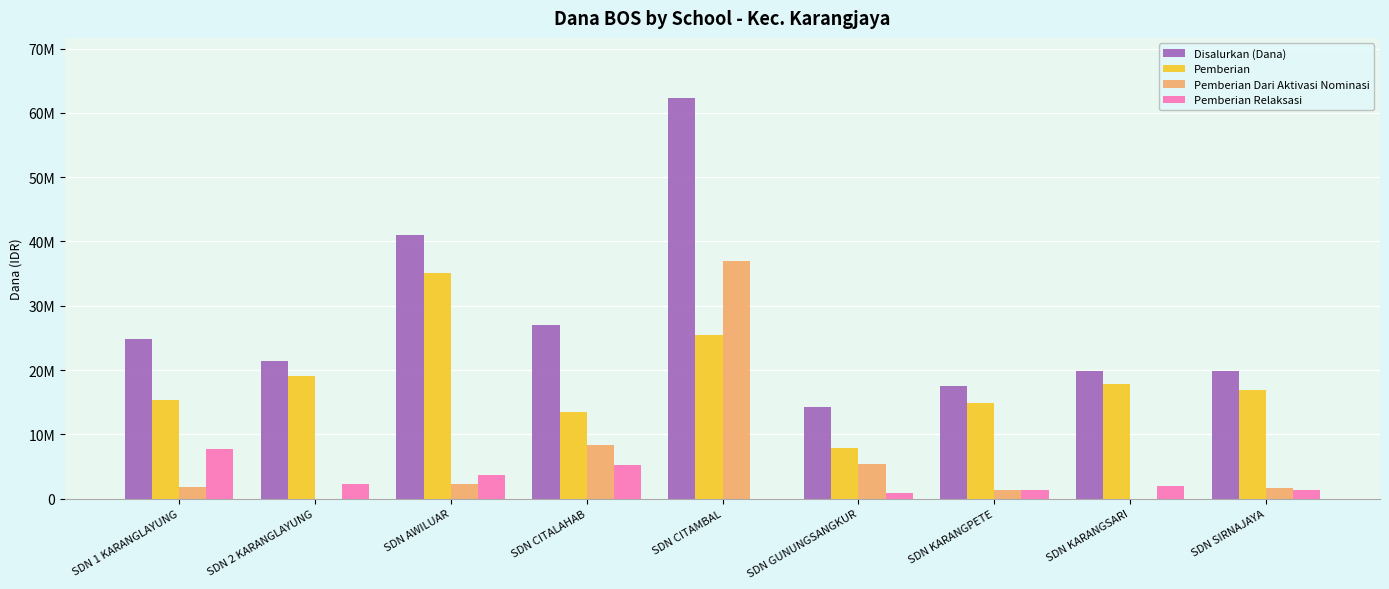

Between SDN CITALAHAB and SDN GUNUNGSANGKUR, which series saw the biggest shift?

Disalurkan (Dana)